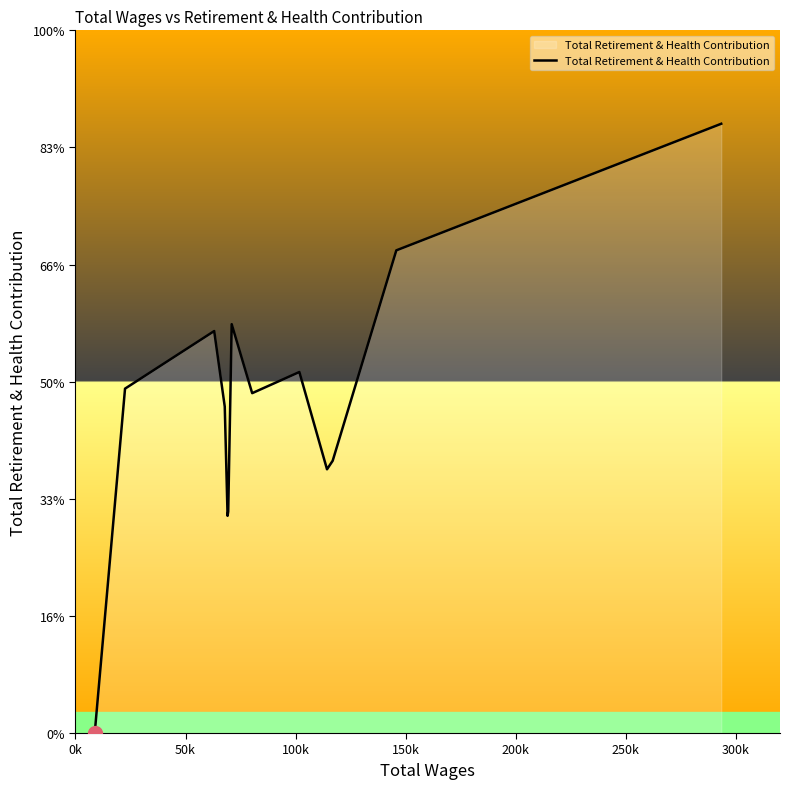

Does the chart display data point markers on the line(s)?

No